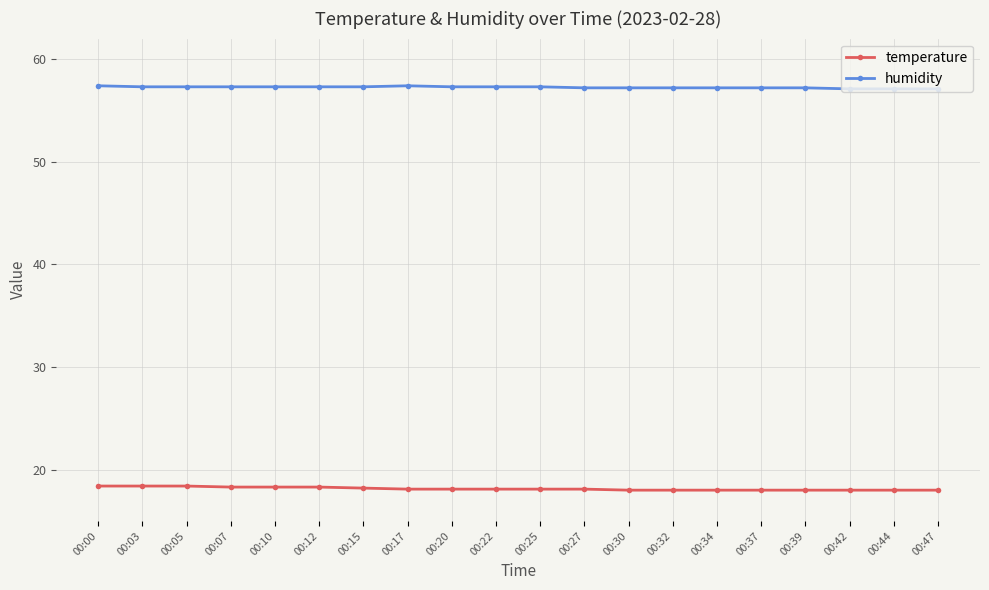

List the series in order of their overall mean, highest first.

humidity, temperature